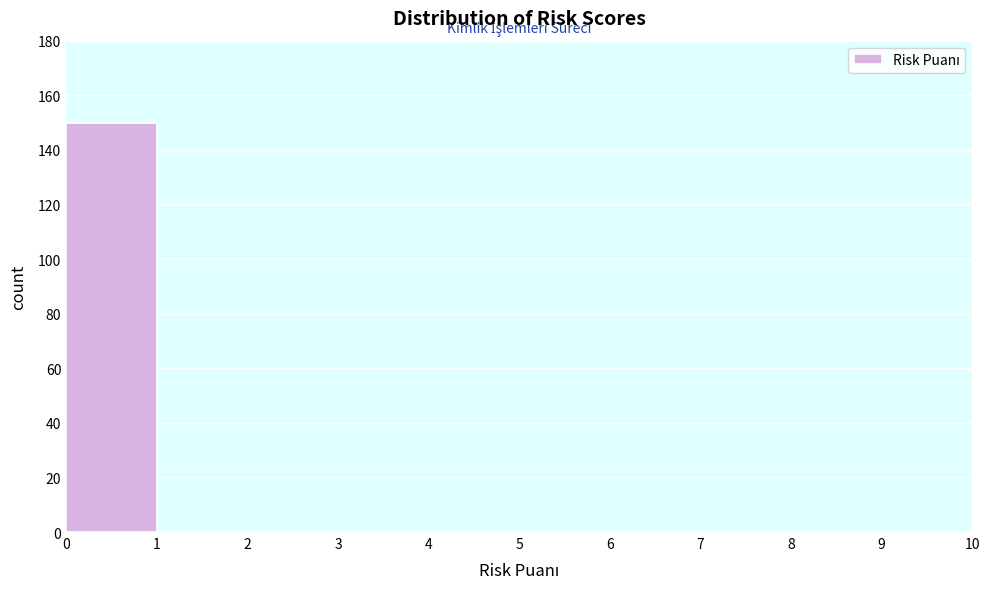

Reading left to right, transcribe this chart: for each bar, give the range it covers on the x-axis and its height. The values are not printed on the chart, so give them approximately, as read against the axis.

0 to 1: 150
1 to 2: 0
2 to 3: 0
3 to 4: 0
4 to 5: 0
5 to 6: 0
6 to 7: 0
7 to 8: 0
8 to 9: 0
9 to 10: 0